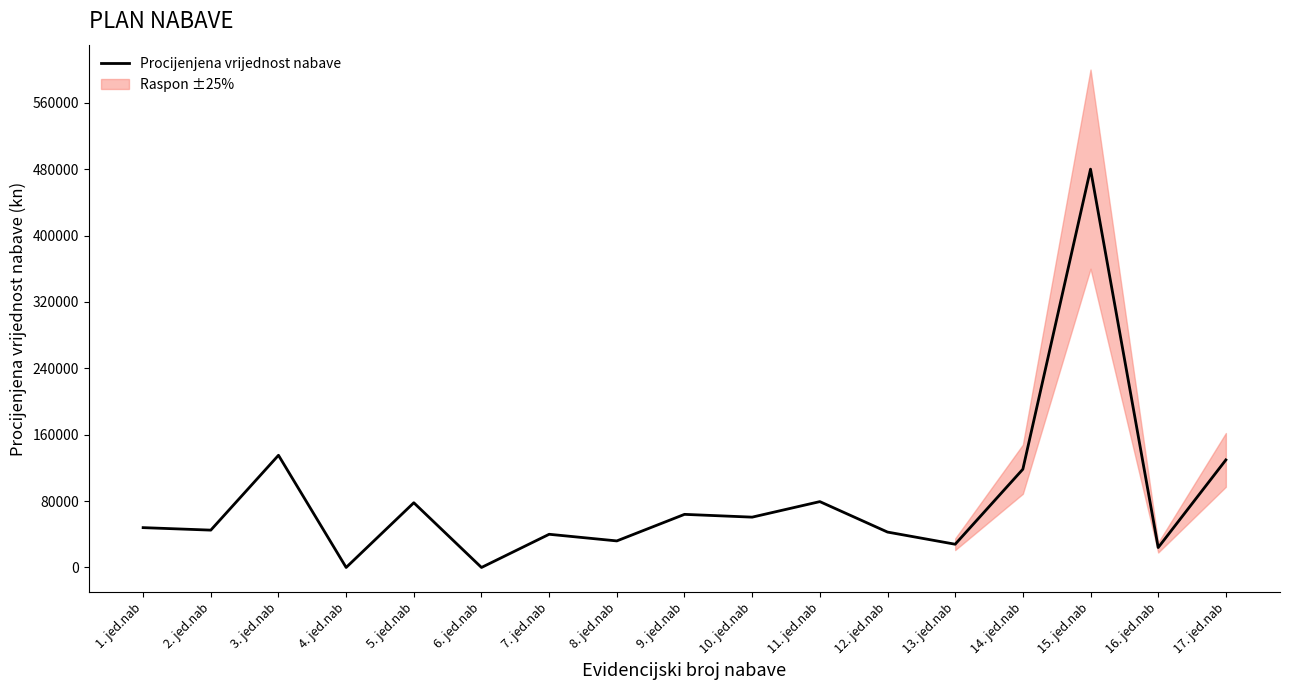

Rank the categories by value from lowest to highest.

4. jed.nab, 6. jed.nab, 16. jed.nab, 13. jed.nab, 8. jed.nab, 7. jed.nab, 12. jed.nab, 2. jed.nab, 1. jed.nab, 10. jed.nab, 9. jed.nab, 5. jed.nab, 11. jed.nab, 14. jed.nab, 17. jed.nab, 3. jed.nab, 15. jed.nab